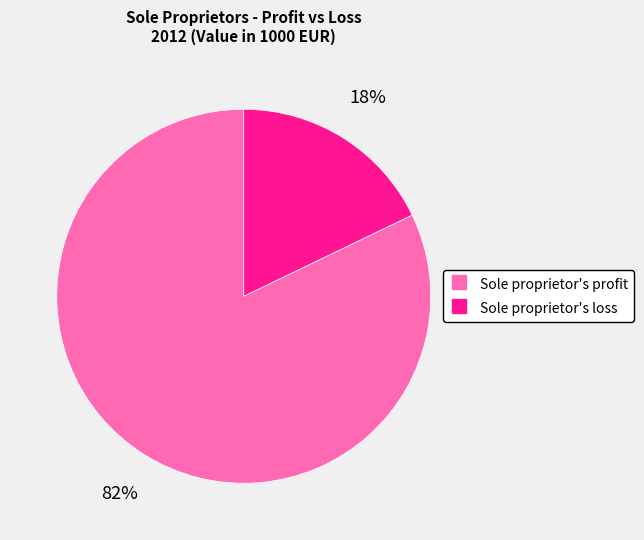

Do Sole proprietor's profit and Sole proprietor's loss together represent more than half of the pie?

Yes